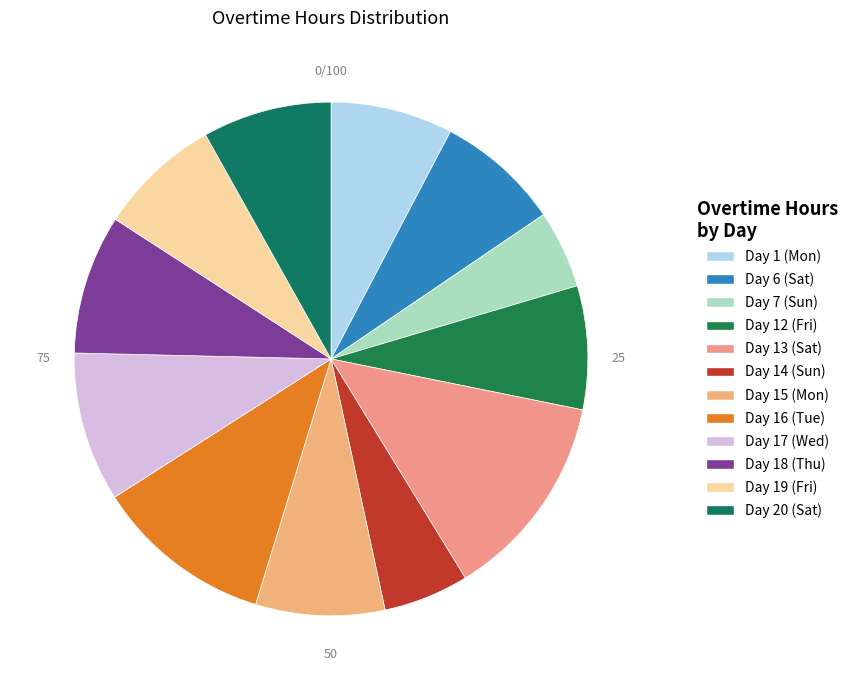

Is Day 7 (Sun) the majority of the pie?

No